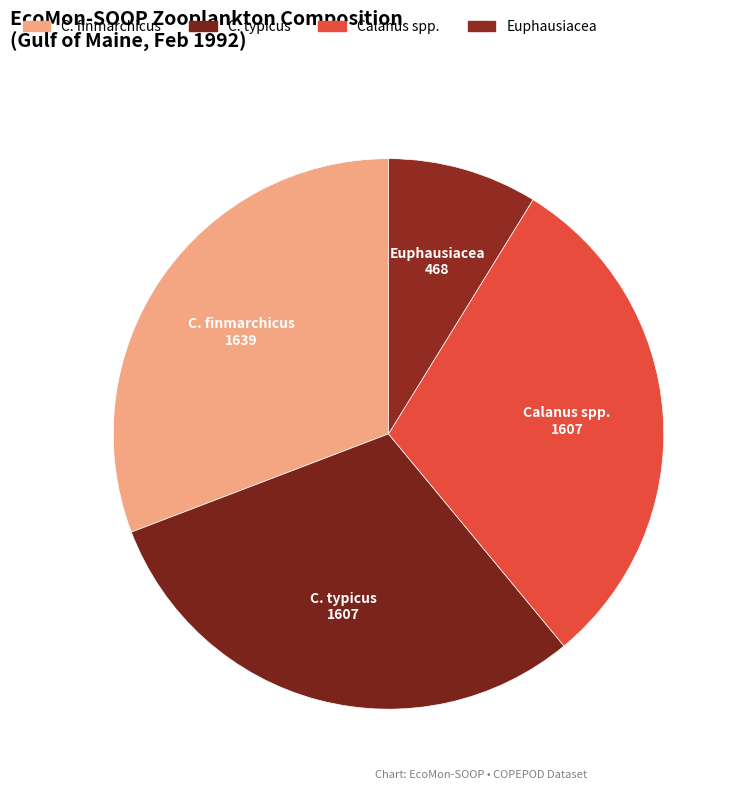

Do Euphausiacea and Calanus spp. together represent more than half of the pie?

No